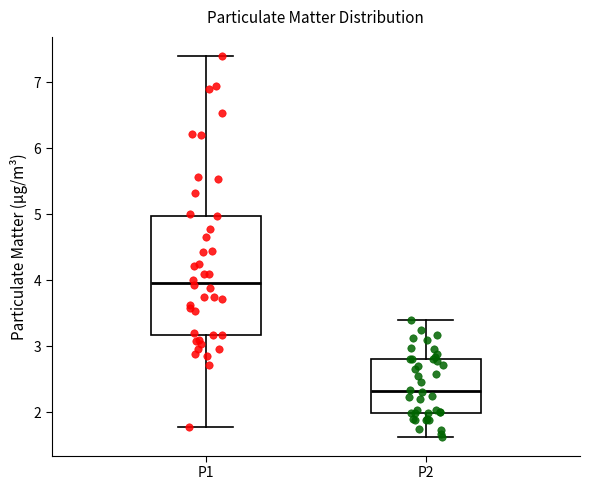

Which box is the tallest, from its lower edge to its upper edge?

P1